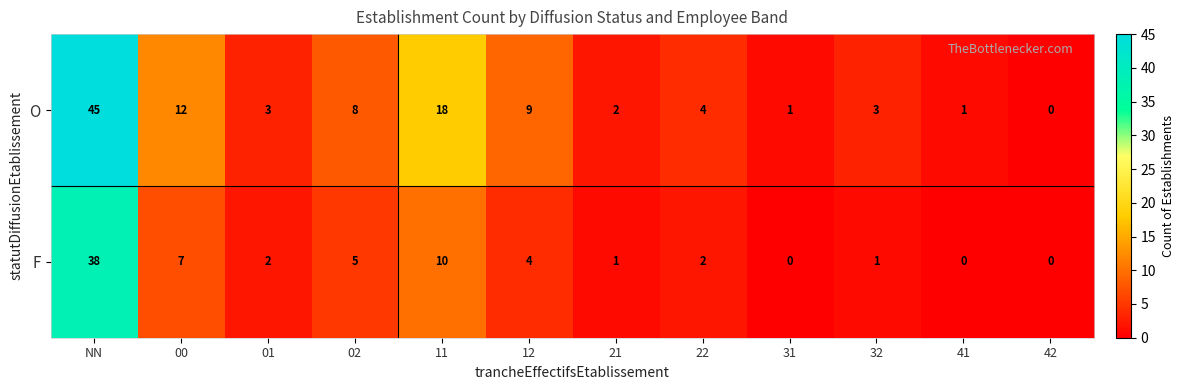

How many data points in F are less than 2?

5